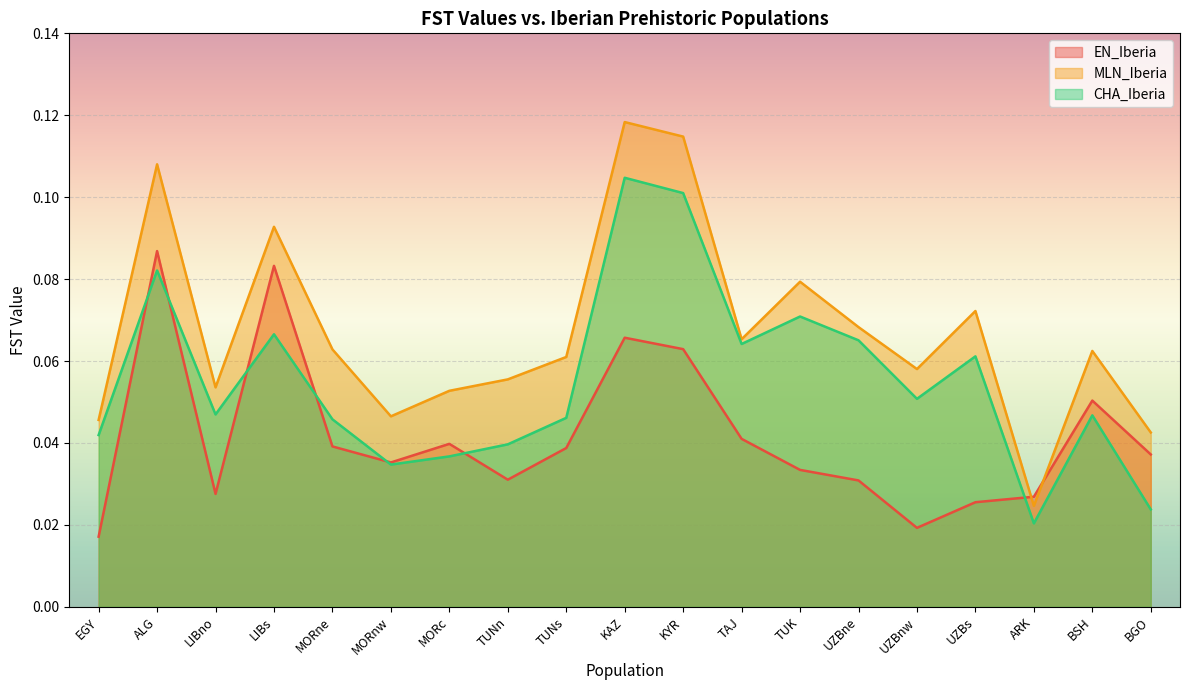

How many intersections are there between EN_Iberia and MLN_Iberia?

2